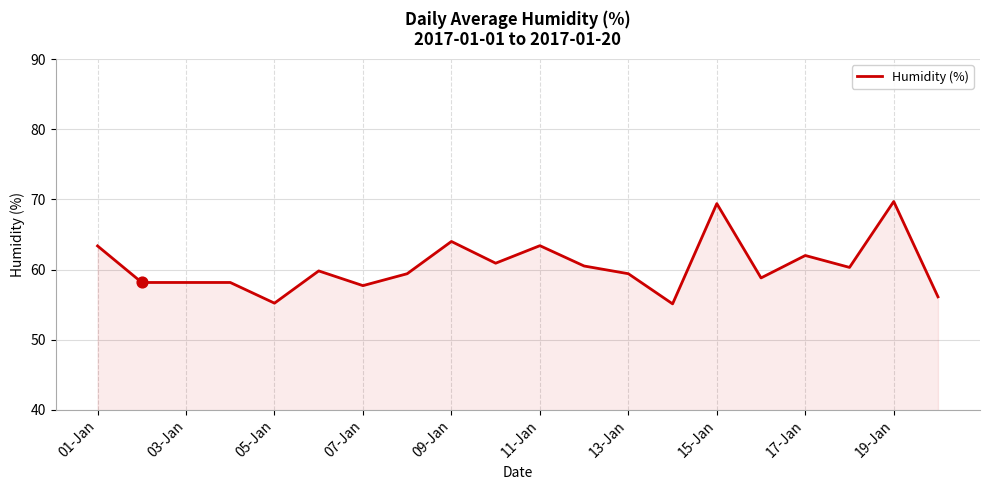

What is the minimum value shown in the chart?

55.1